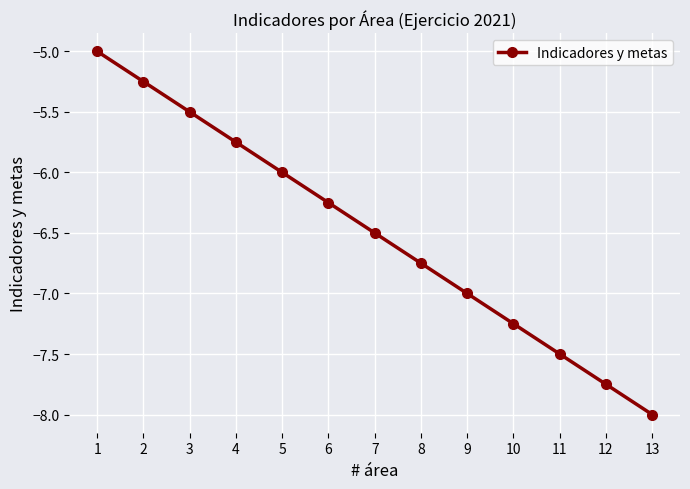

At which category does the chart reach its peak across all series?

1